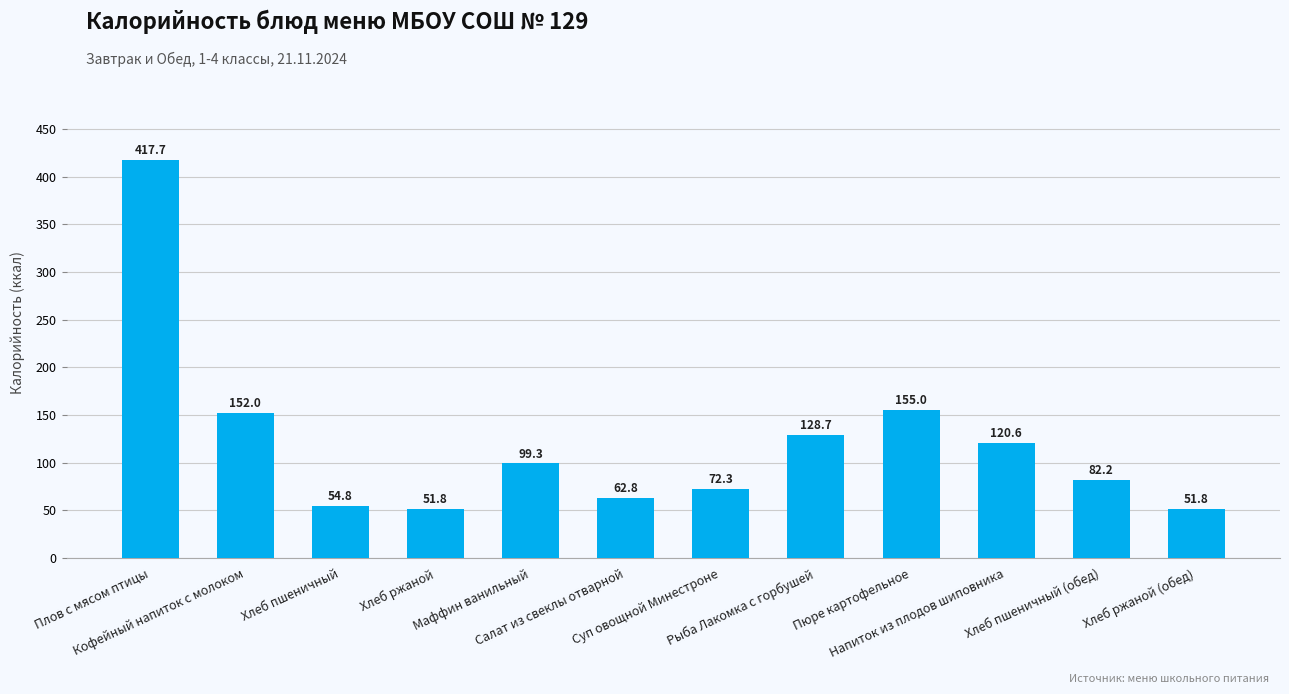

What position from the right is Напиток из плодов шиповника?

3